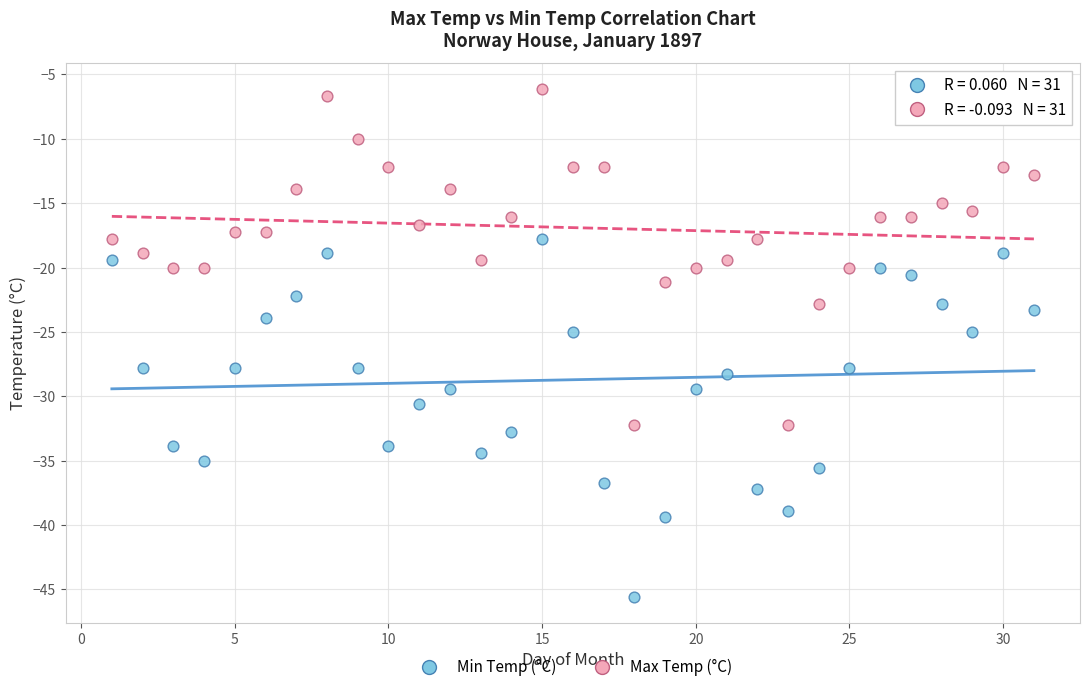

Which series reaches the minimum Y coordinate?

Min Temp (°C)